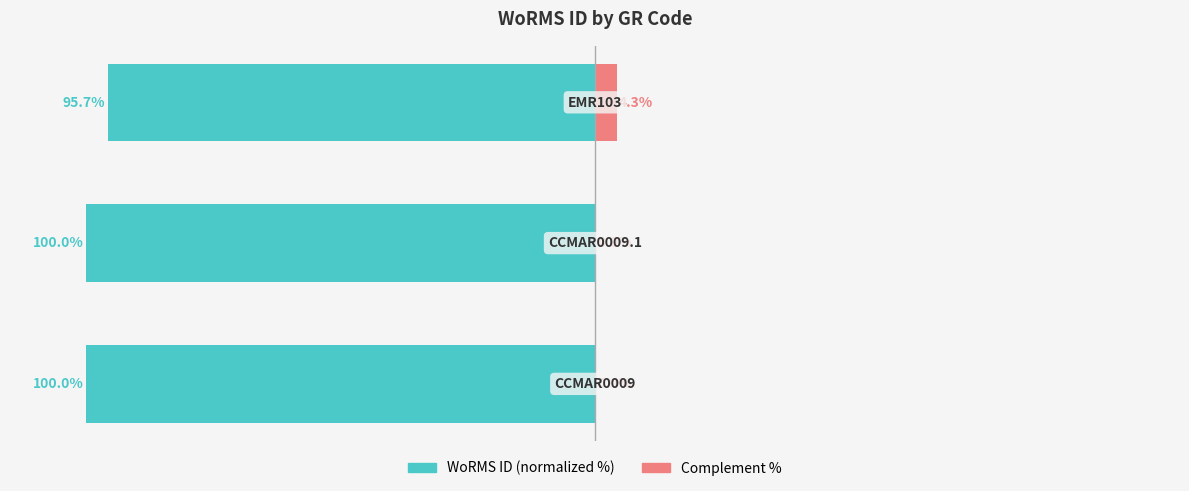

What are all the series names shown in the legend?

WoRMS ID (normalized %), Complement %